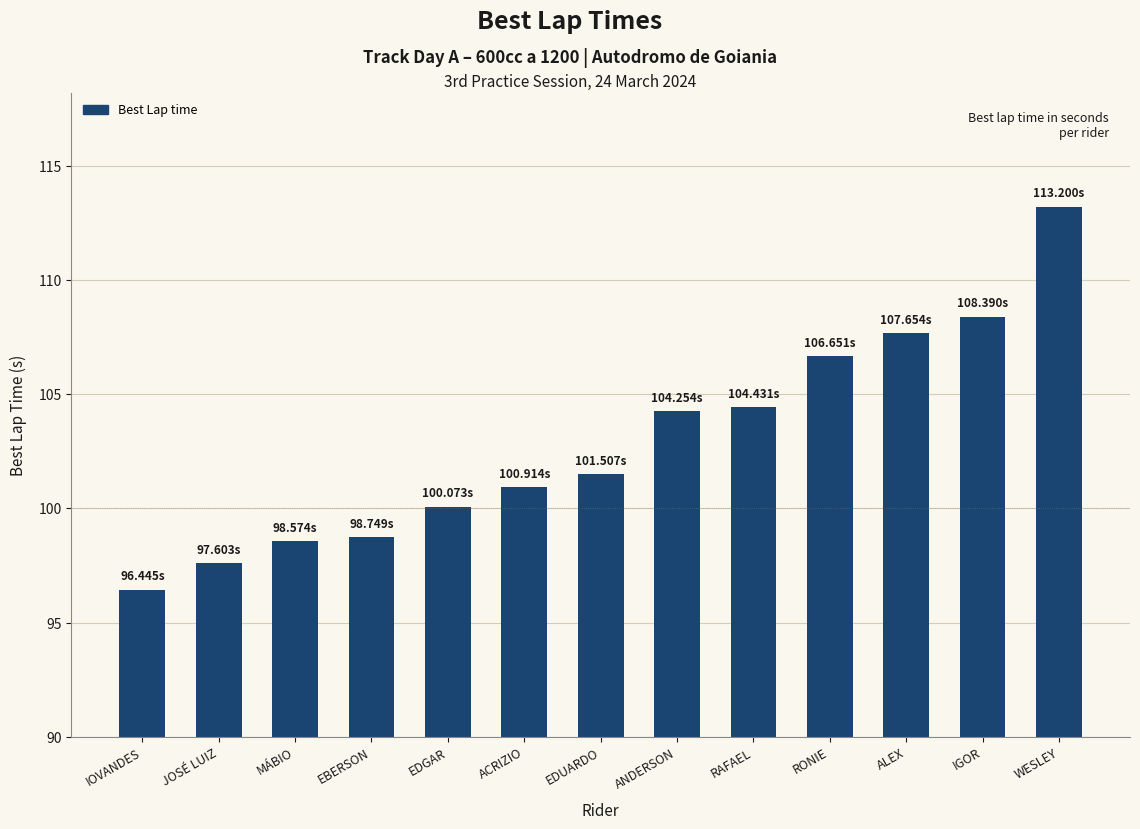

What is the change in value from ACRIZIO to WESLEY?

+12.3